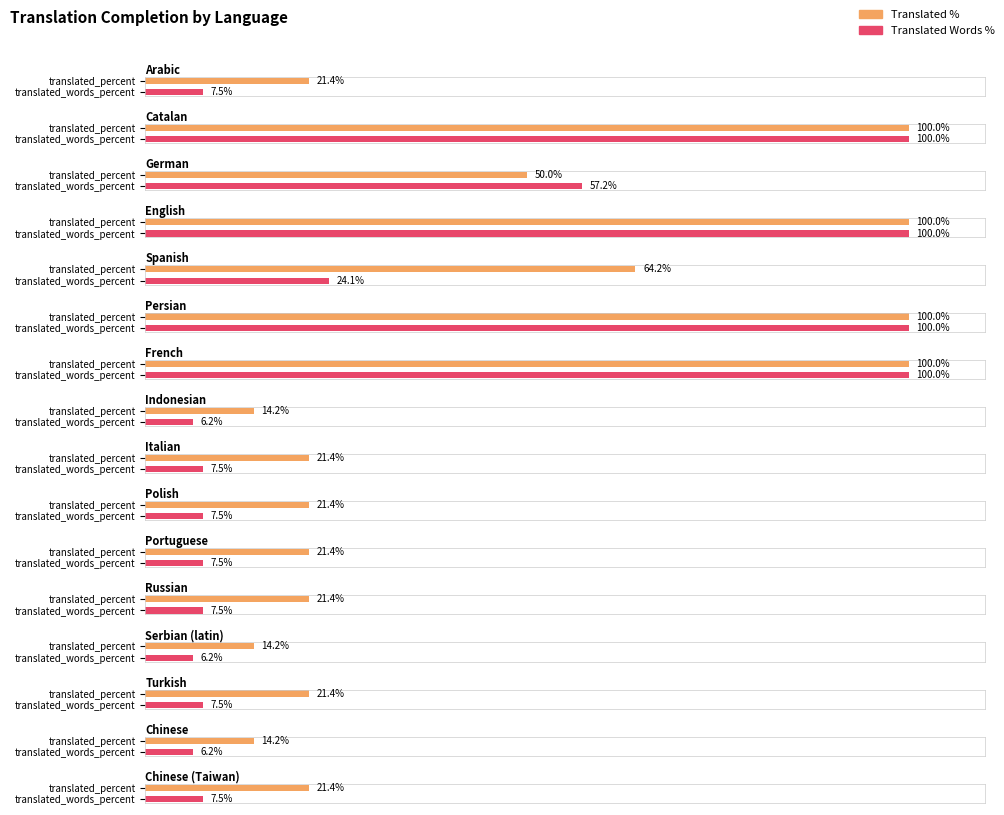

What position from the left is French?

7